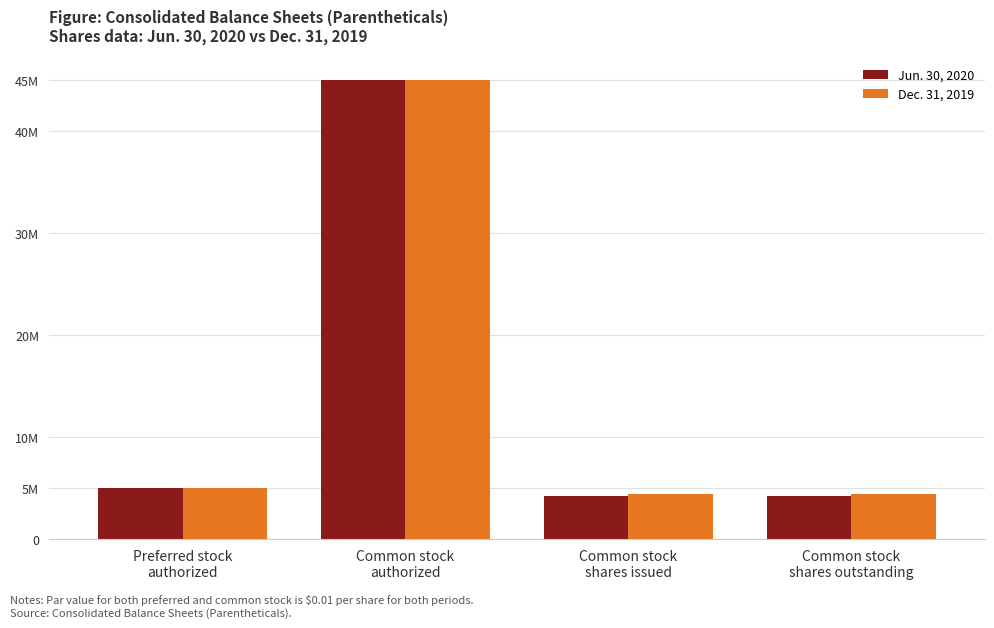

List the labels in order of Dec. 31, 2019 value, smallest first.

Common stock
shares issued, Common stock
shares outstanding, Preferred stock
authorized, Common stock
authorized